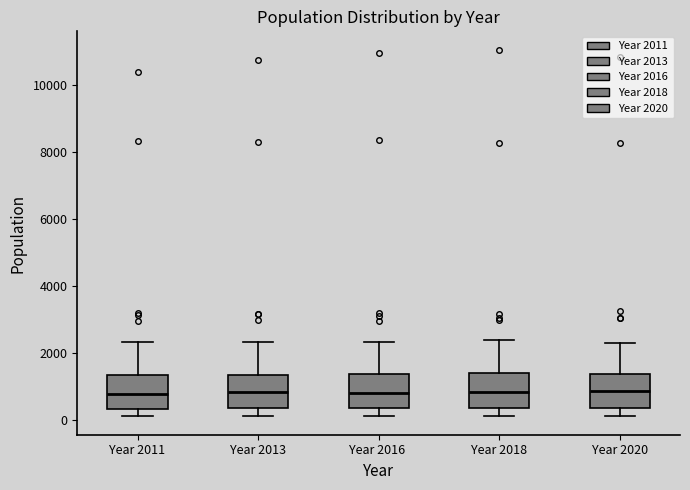

Where is the lower edge of the box for Year 2016 on the y-axis? The values are not printed on the chart, so give them approximately, as read against the axis.

400